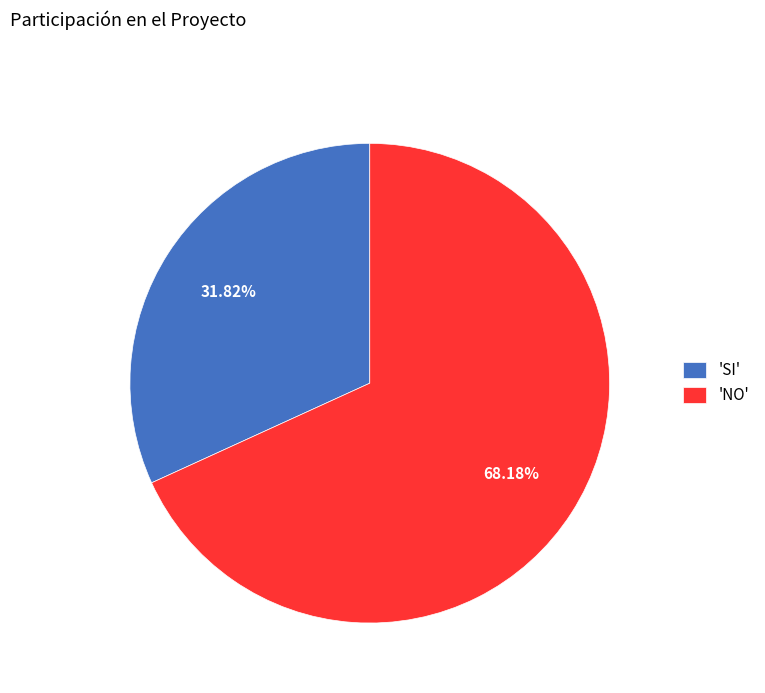

Which category has the smallest portion of the pie?

'SI'